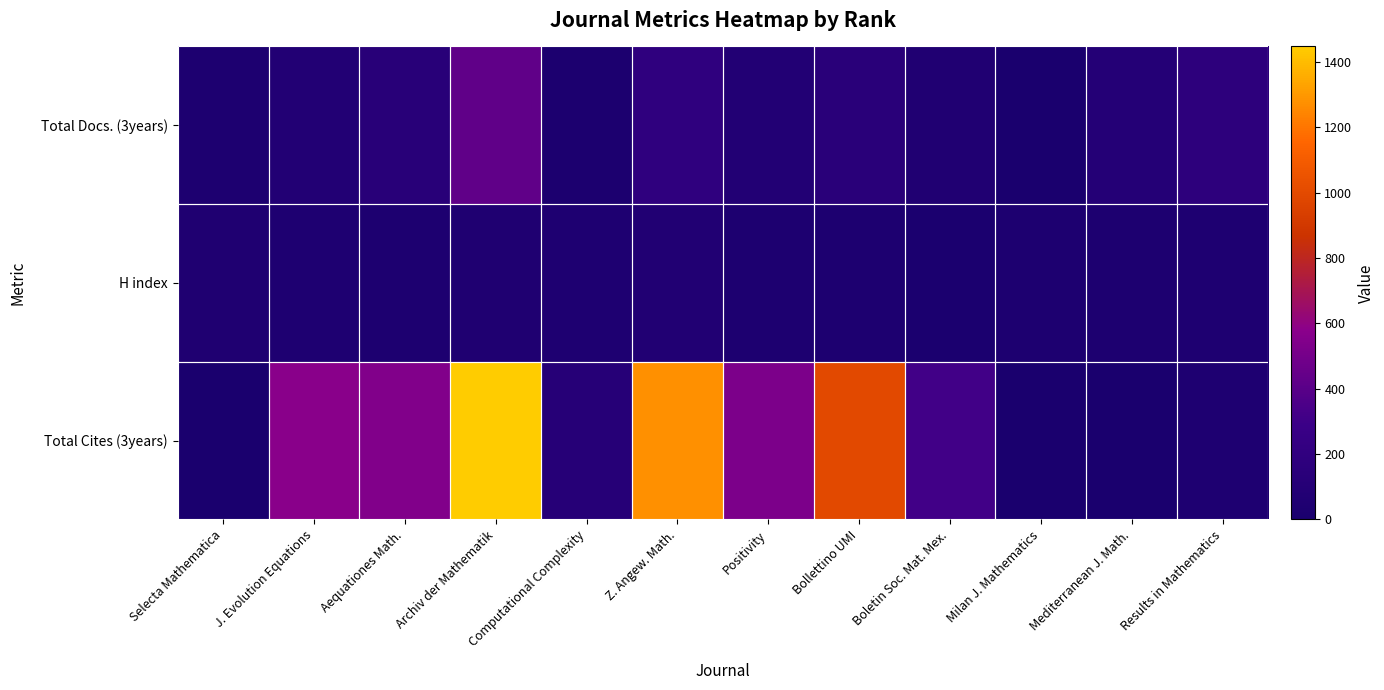

What is the difference between the H index values at Positivity and Bollettino UMI?

6